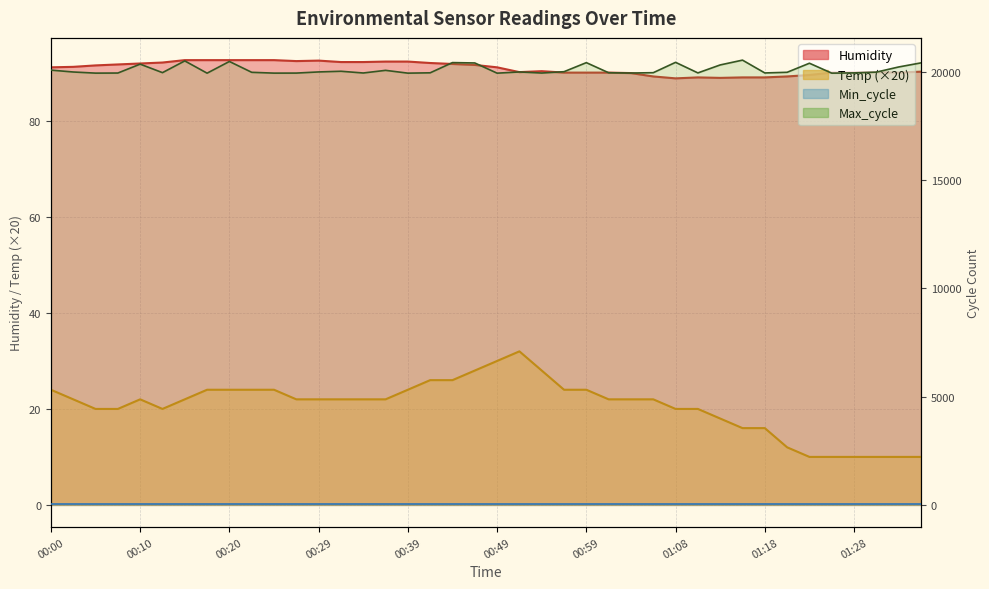

Which series changed the most between 00:15 and 00:29?

Max_cycle